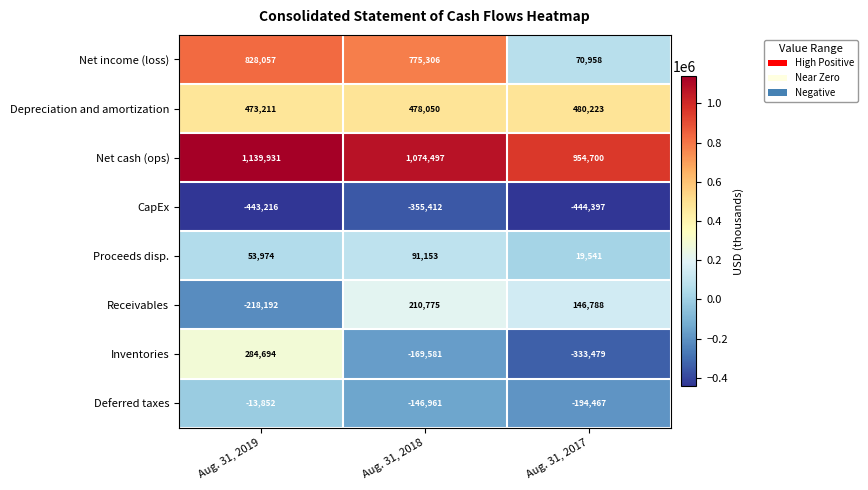

The Proceeds disp. series shows 91153 at Aug. 31, 2018. True or false?

True